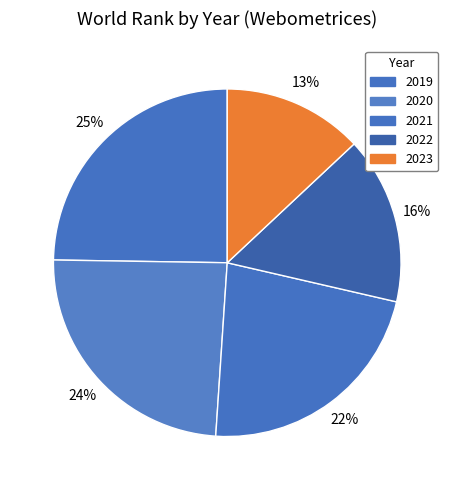

The 2022 slice represents 16% of the pie. True or false?

True